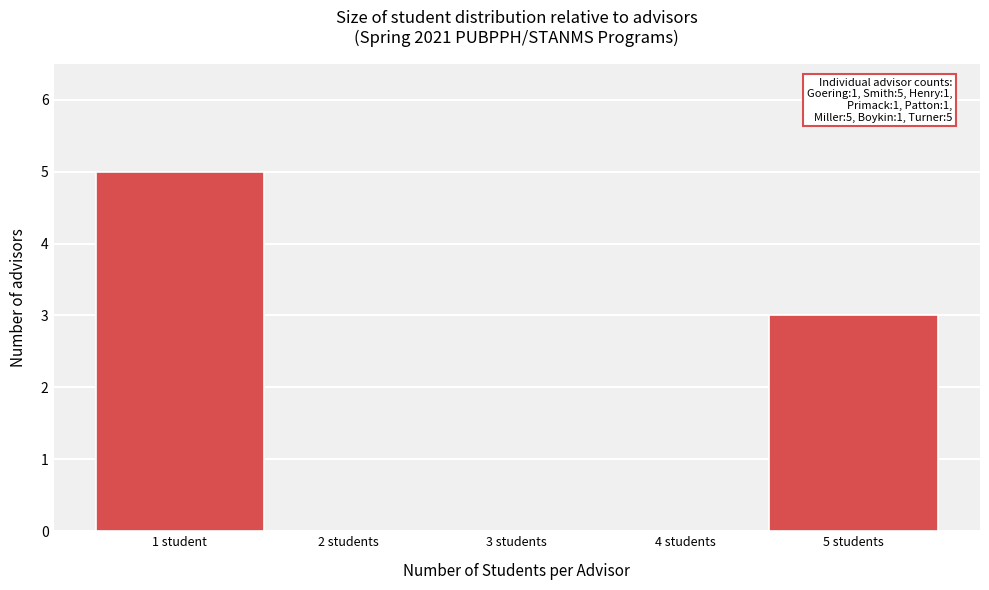

Reading right to left, transcribe all the data shown in this chart.

5 students=3	4 students=0	3 students=0	2 students=0	1 student=5